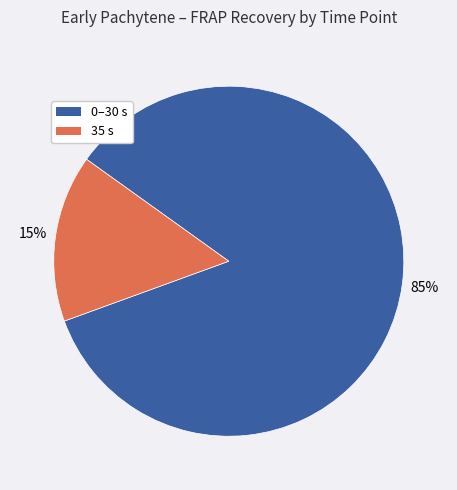

Is there any slice that represents more than half of the pie?

Yes